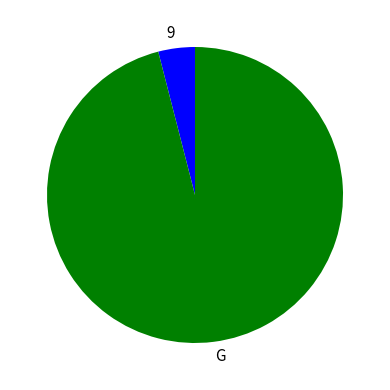

Is the sum of 9 and G greater than half?

Yes